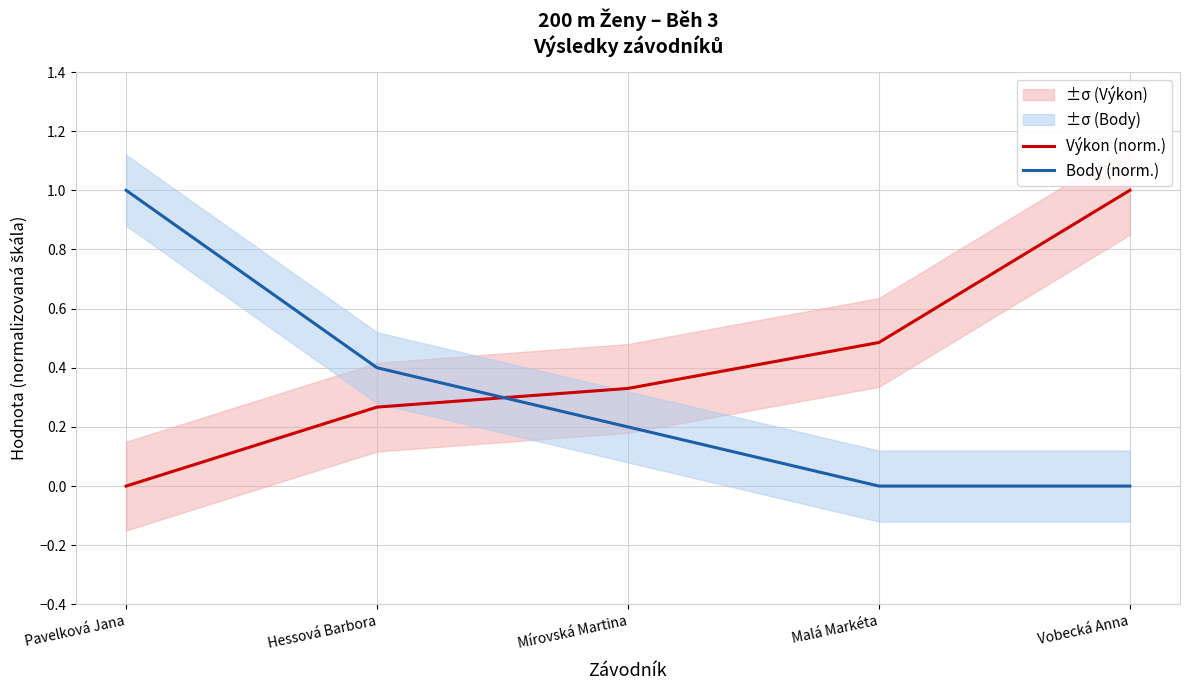

What position from the left is Malá Markéta?

4